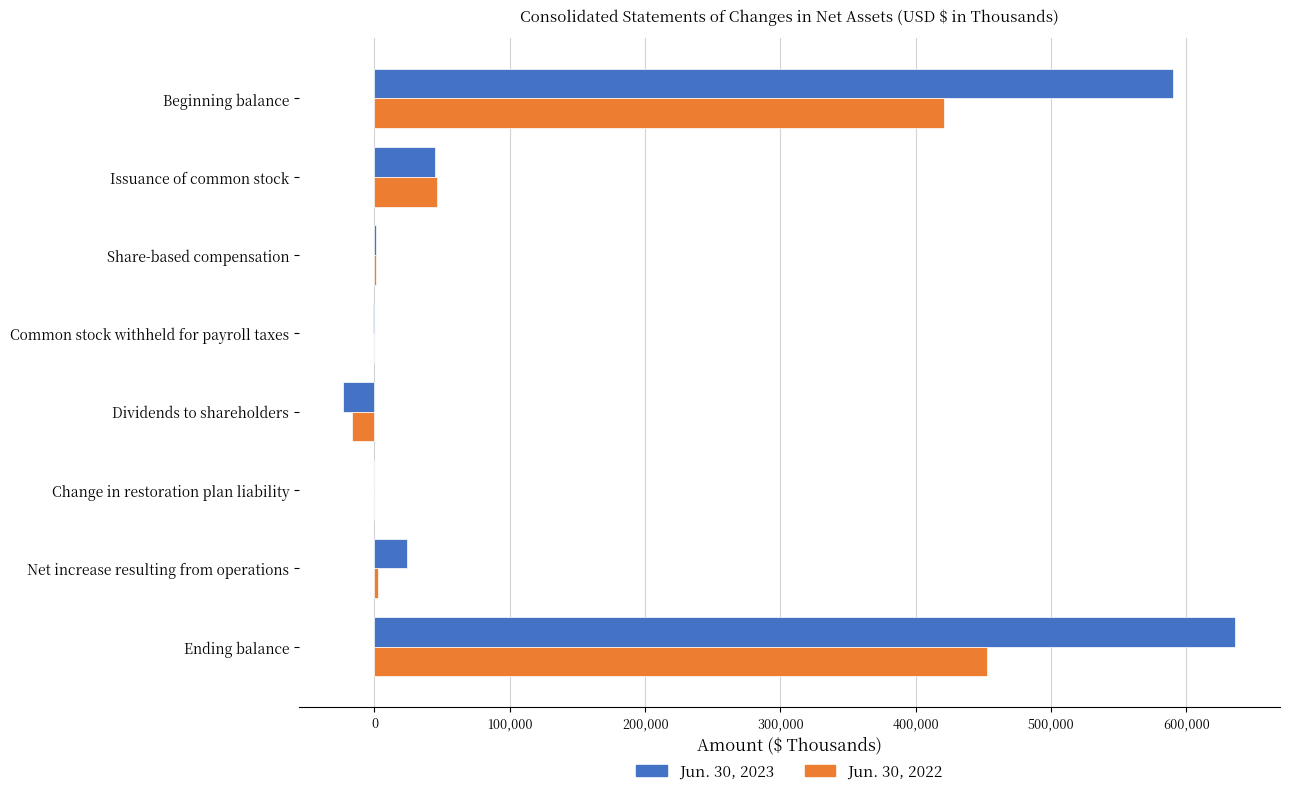

True or false: Jun. 30, 2023 has a value of 590408 at Beginning balance.

True